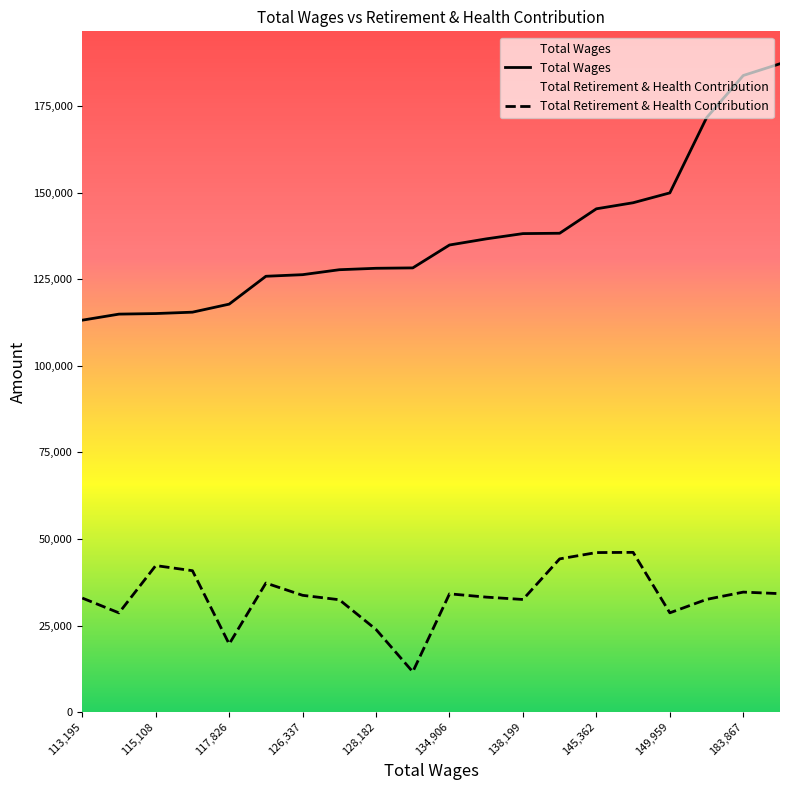

True or false: Total Wages and Total Retirement & Health Contribution cross at least once.

False